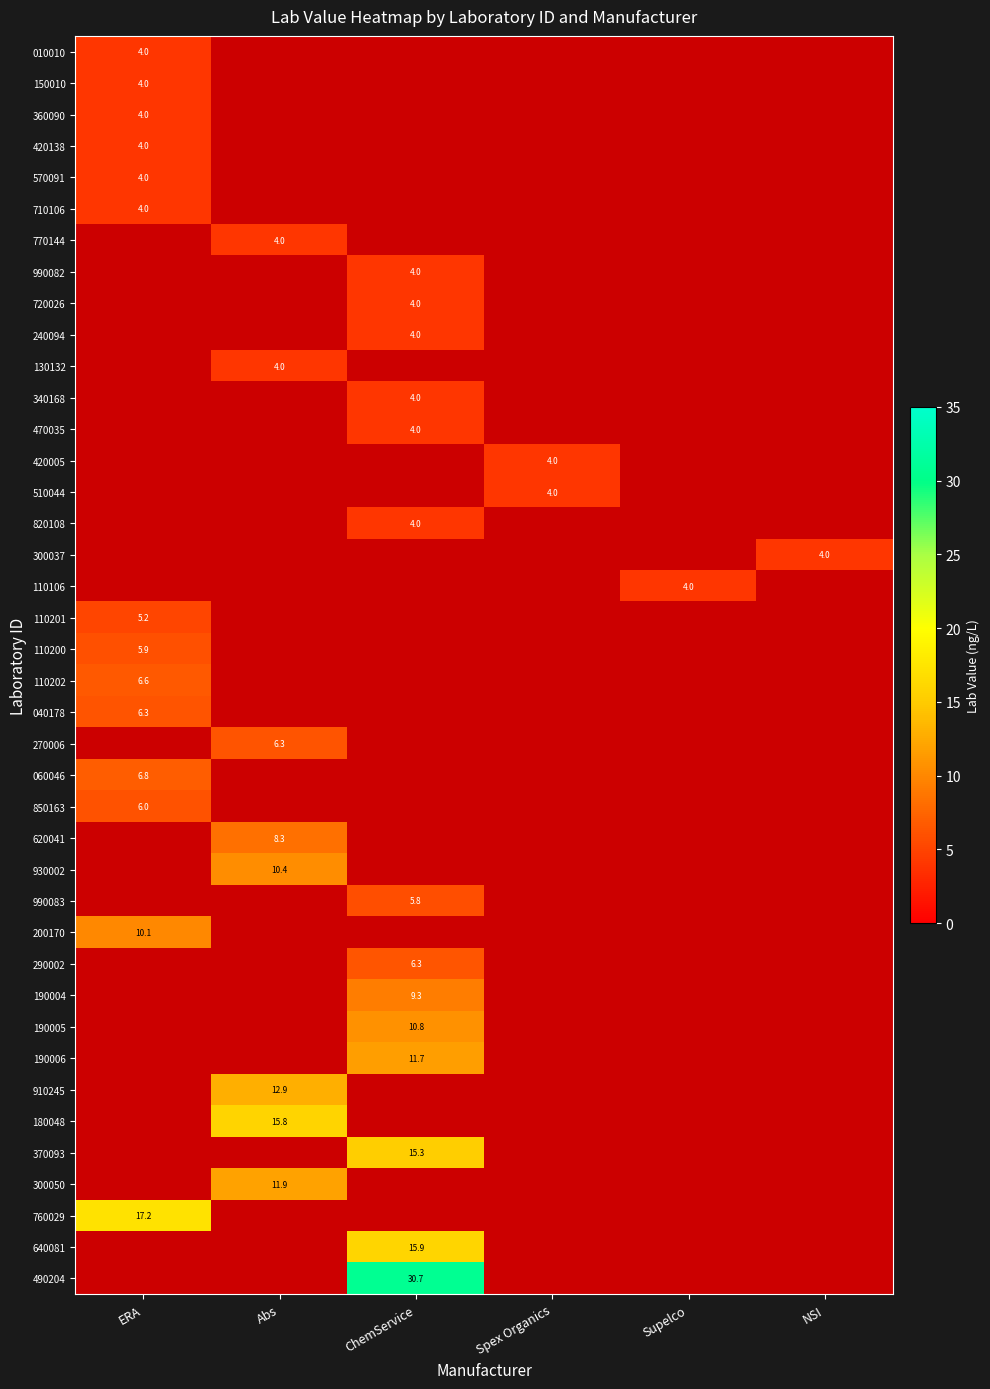

Is it true that 200170 equals 17.6 at ERA?

False